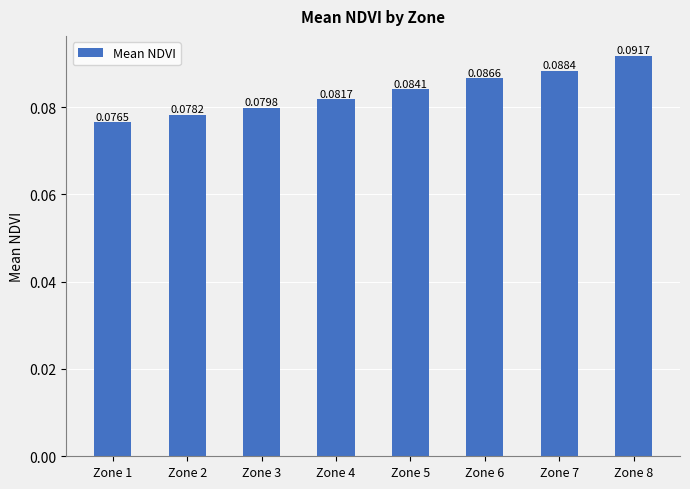

Between Zone 7 and Zone 6, which is larger?

Zone 7